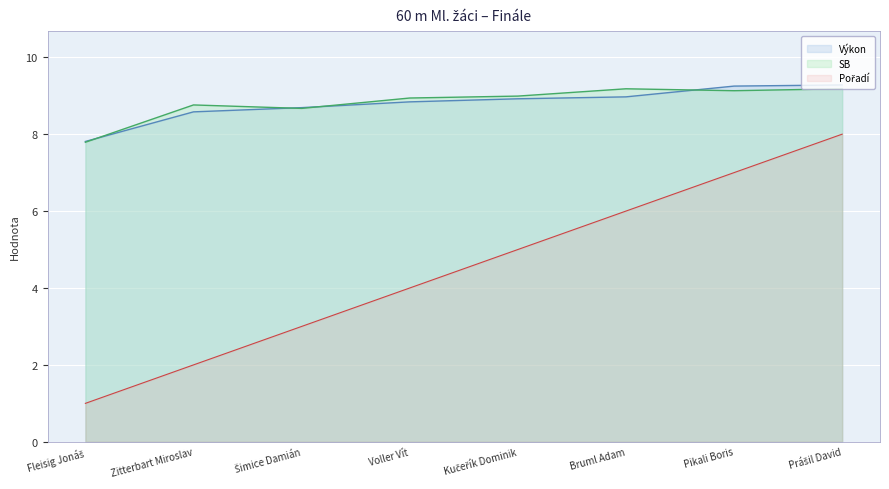

At which label does Výkon reach its minimum?

Fleisig Jonáš